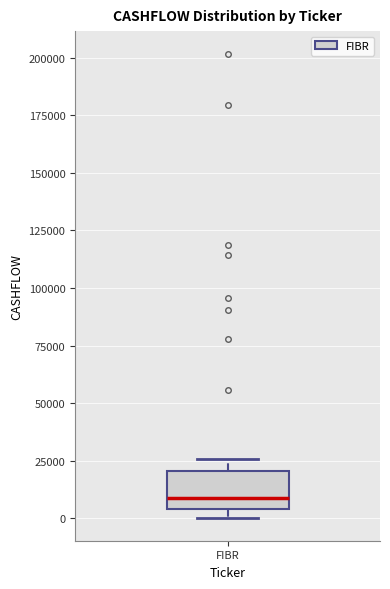

Read this box plot against the y-axis: the position of the median line, the range covered by the box, and the ends of both whiskers. The values are not printed on the chart, so give them approximately, as read against the axis.

median 10000, box 5000 to 20000, whiskers 0 to 25000